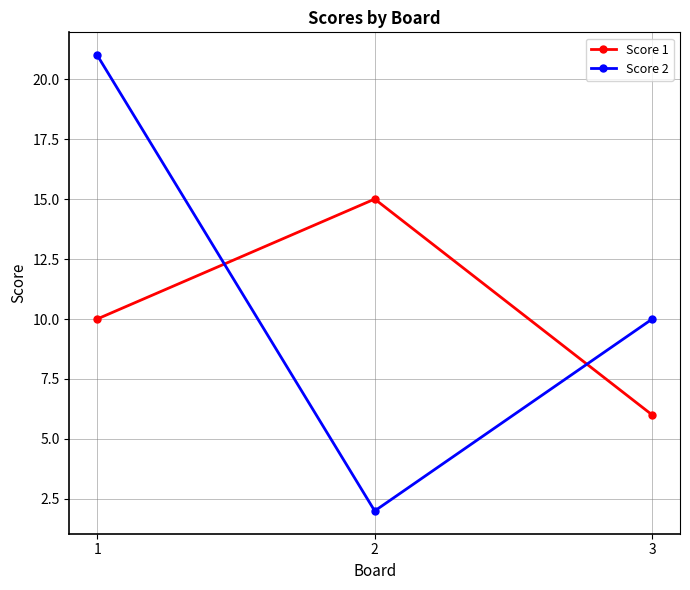

Which series has the largest range (max minus min)?

Score 2